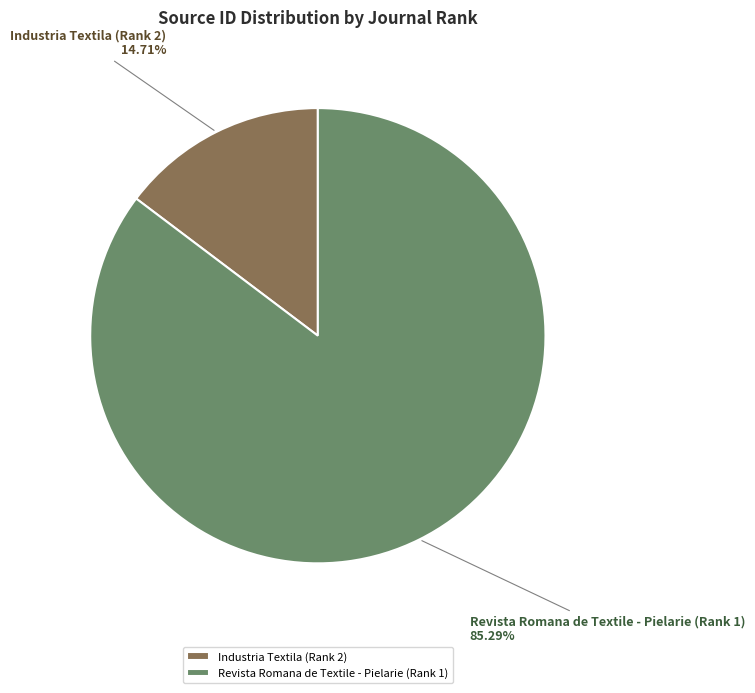

Between Industria Textila (Rank 2) and Revista Romana de Textile - Pielarie (Rank 1), which is larger?

Revista Romana de Textile - Pielarie (Rank 1)